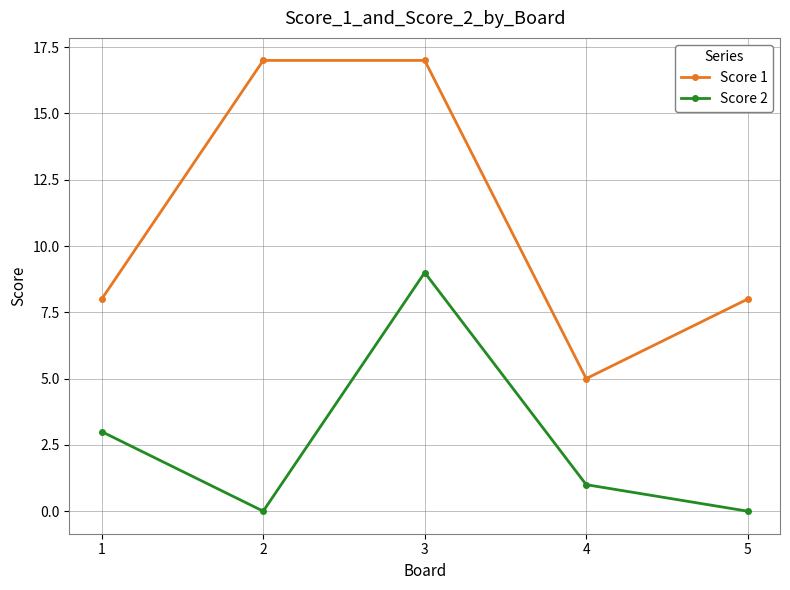

True or false: Score 2 and Score 1 cross at least once.

False